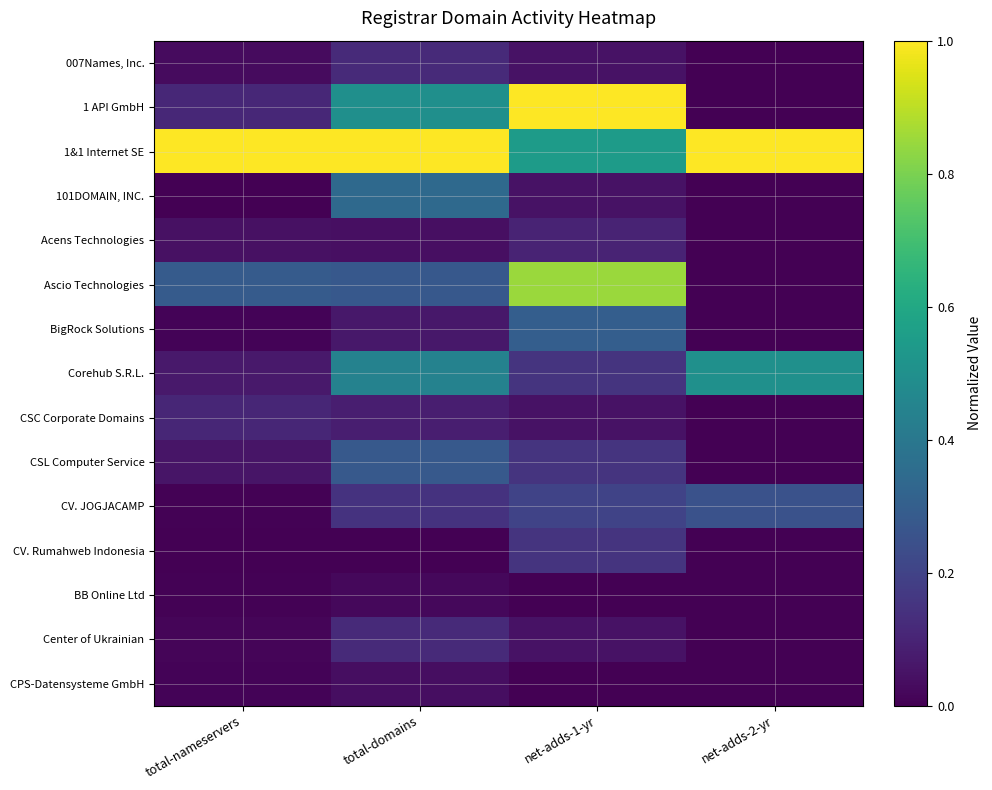

Between net-adds-1-yr and total-nameservers, which is larger?

net-adds-1-yr